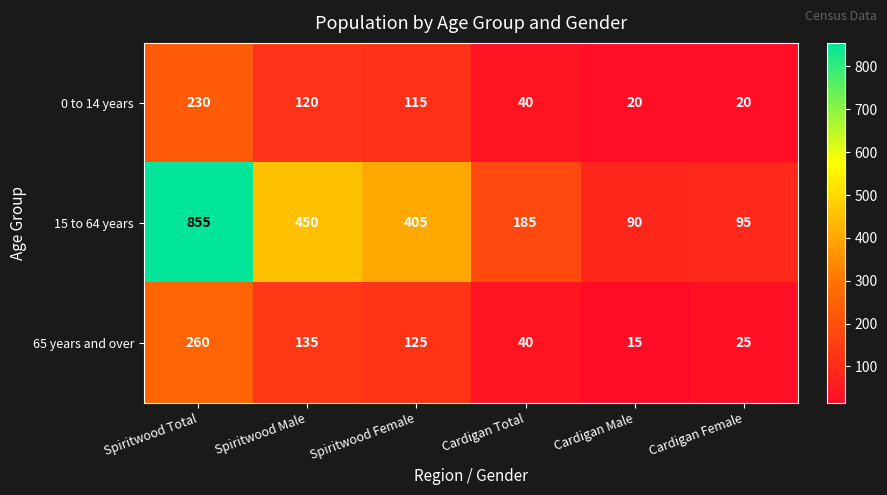

How many values in the 15 to 64 years series are below 405?

3